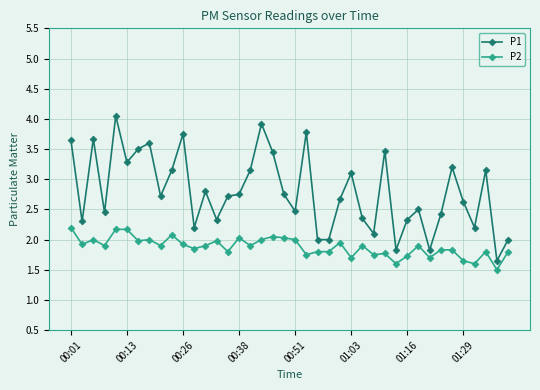

True or false: P2 and P1 cross at least once.

False